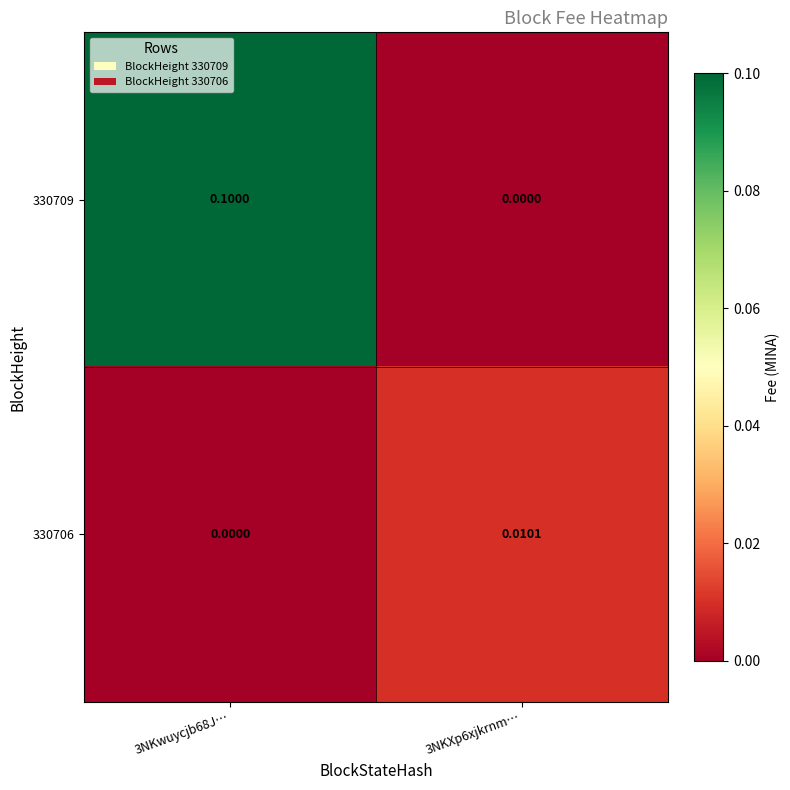

Rank the series by their maximum value, from highest to lowest.

330709, 330706